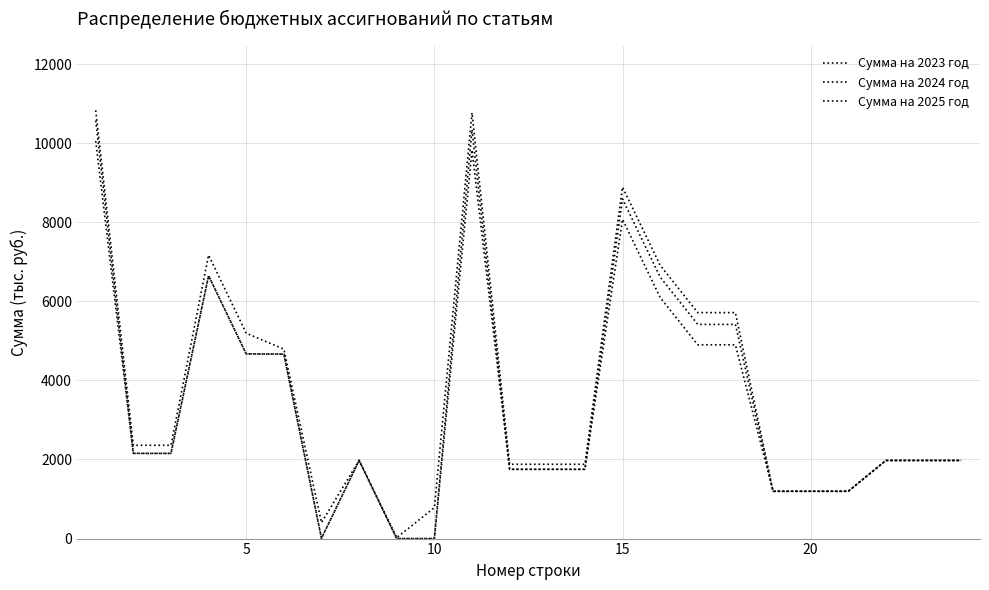

List the series in order of their overall mean, highest first.

Сумма на 2023 год, Сумма на 2025 год, Сумма на 2024 год